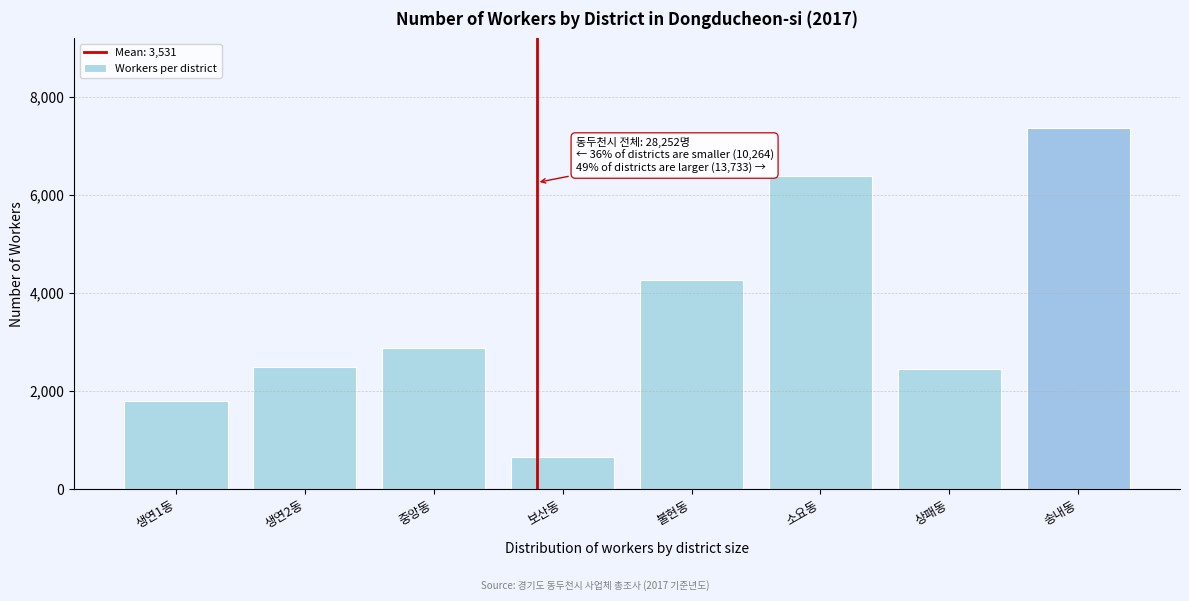

Reading left to right, transcribe all the data shown in this chart.

생연1동=1785	생연2동=2496	중앙동=2880	보산동=647	불현동=4255	소요동=6382	상패동=2456	송내동=7351